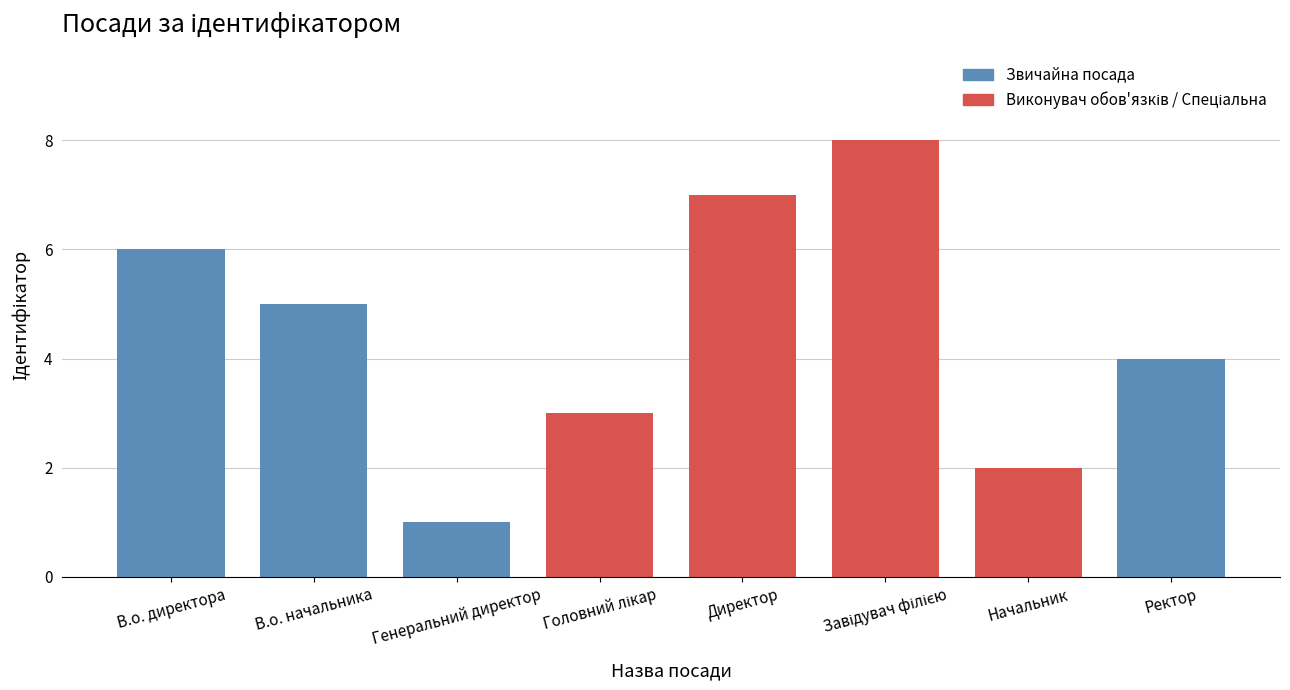

What is the approximate value at Директор?

7